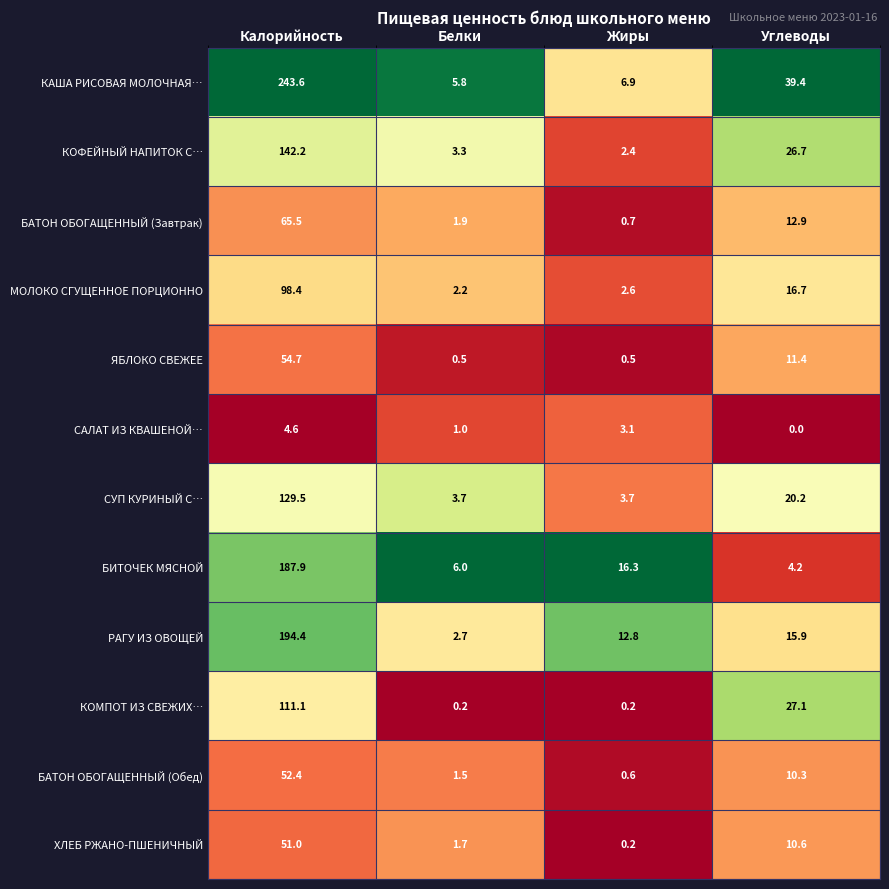

At which category is the sum across all series the highest?

Калорийность